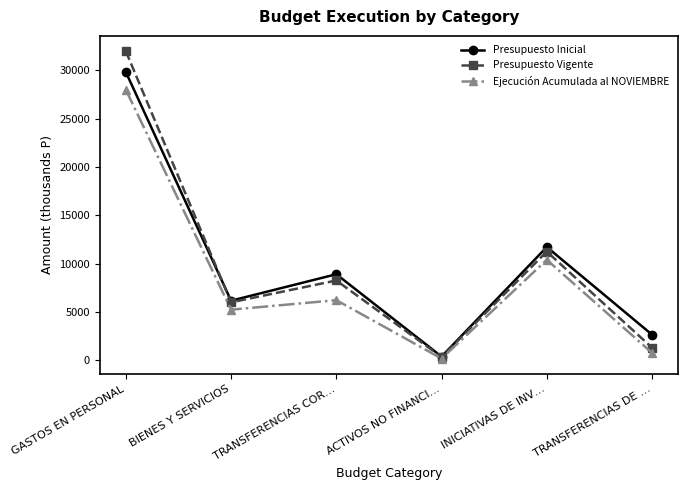

Reading left to right, list all the values displayed in this chart.

Presupuesto Inicial: GASTOS EN PERSONAL=29824.7	BIENES Y SERVICIOS=6177.8	TRANSFERENCIAS COR…=8914.6	ACTIVOS NO FINANCI…=399.0	INICIATIVAS DE INV…=11728.6	TRANSFERENCIAS DE …=2665.6
Presupuesto Vigente: GASTOS EN PERSONAL=31979.5	BIENES Y SERVICIOS=6009.2	TRANSFERENCIAS COR…=8269.6	ACTIVOS NO FINANCI…=355.5	INICIATIVAS DE INV…=11258.6	TRANSFERENCIAS DE …=1317.2
Ejecución Acumulada al NOVIEMBRE: GASTOS EN PERSONAL=27992.2	BIENES Y SERVICIOS=5249.4	TRANSFERENCIAS COR…=6233.3	ACTIVOS NO FINANCI…=192.0	INICIATIVAS DE INV…=10405.1	TRANSFERENCIAS DE …=779.3